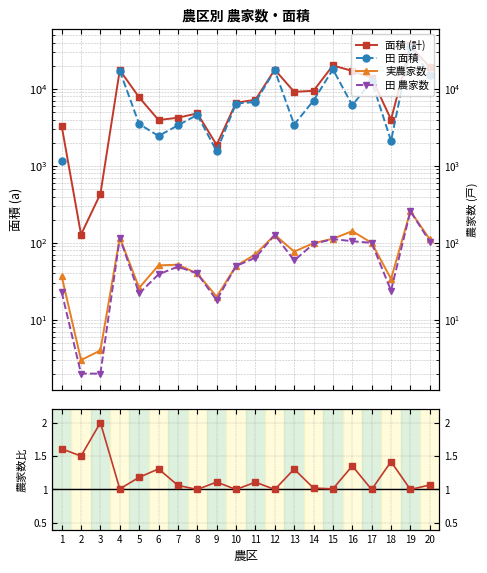

What is the difference between the highest and lowest values at 12?

17794.0